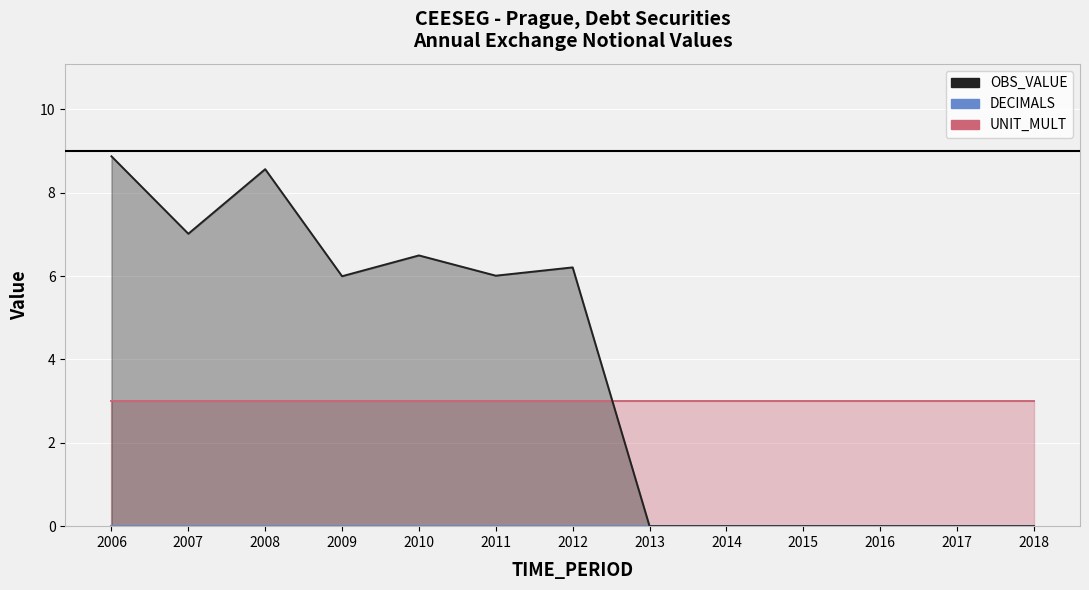

Rank the series at 2015 from lowest to highest value.

OBS_VALUE, DECIMALS, UNIT_MULT